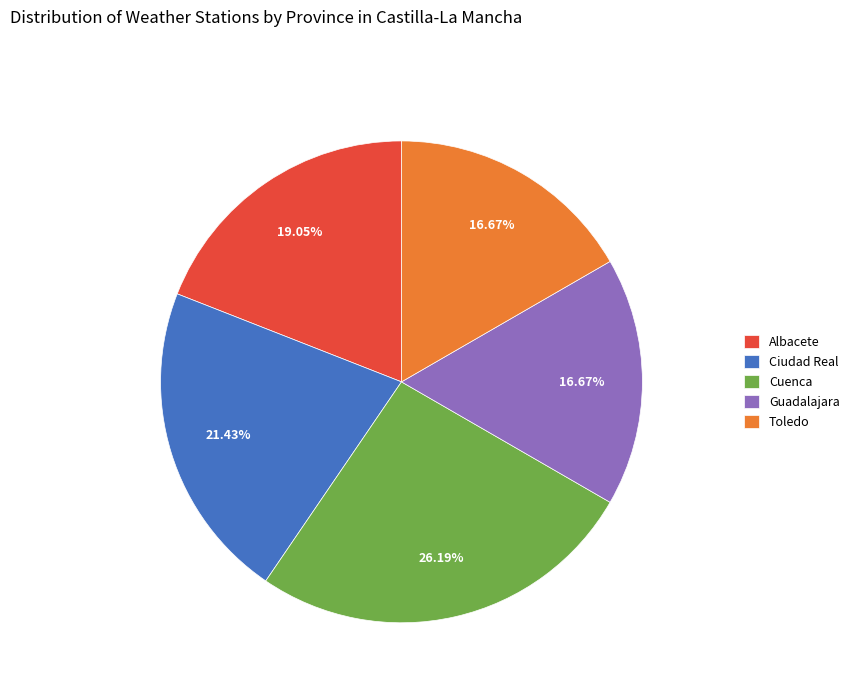

What is the ratio of the value at Ciudad Real to the value at Guadalajara?

1.3